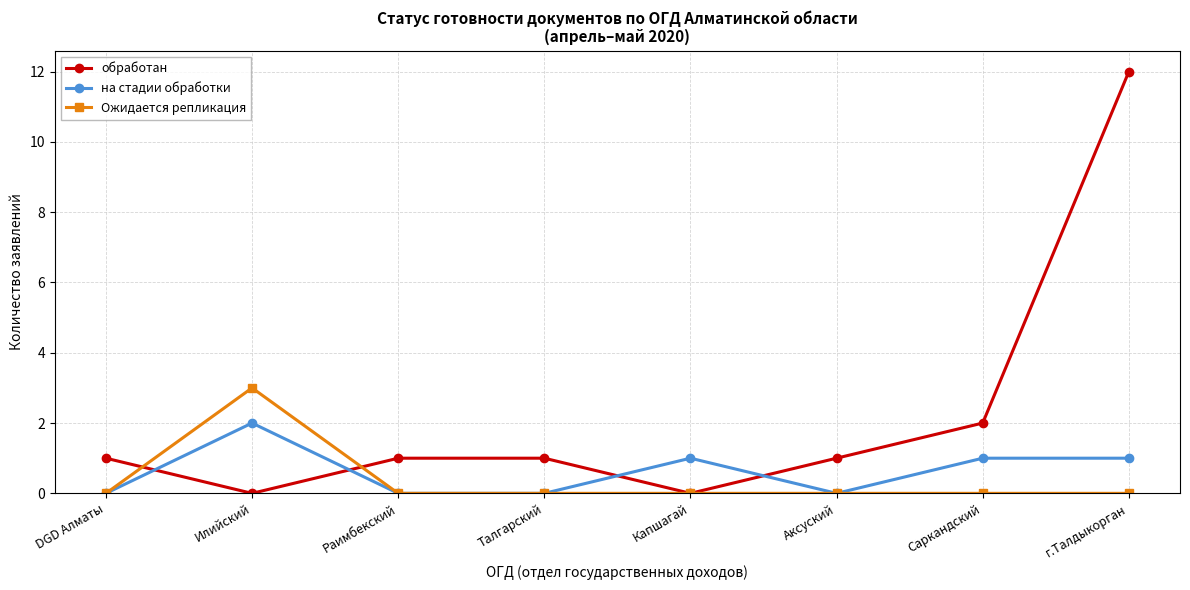

What is the label of the 6th point from the right?

Раимбекский